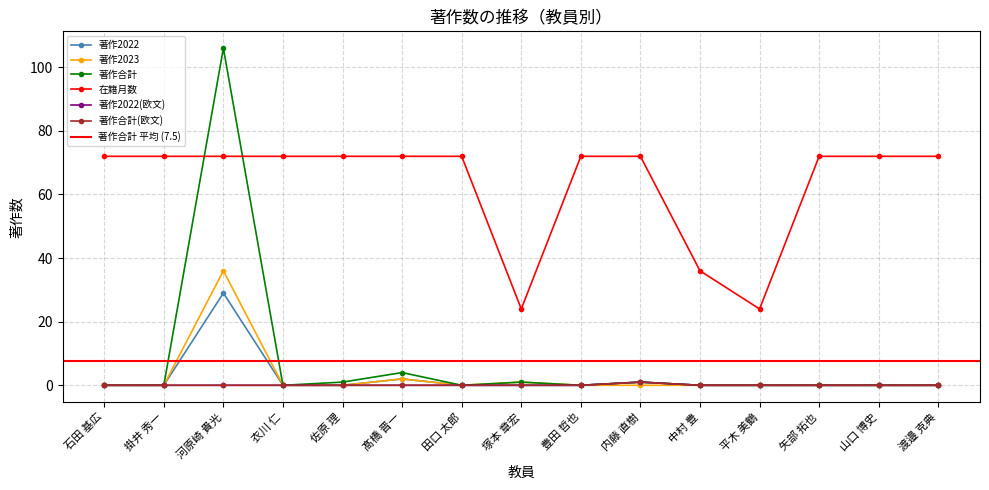

What position from the left is 石田 基広?

1